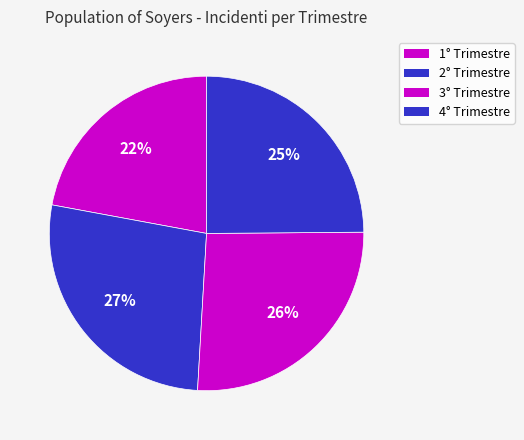

True or false: 1° Trimestre accounts for 33% of the total.

False